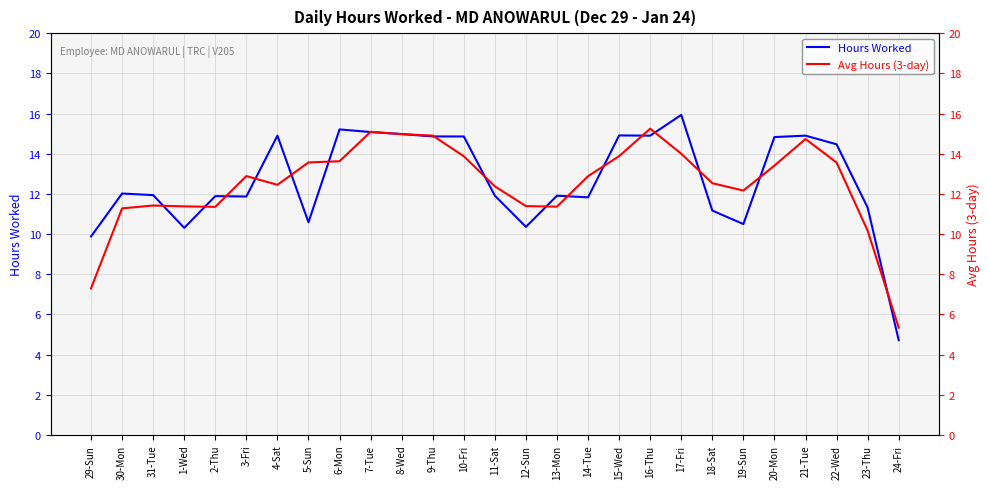

What is the difference between the second highest and minimum values in the Avg Hours (3-day) series?

9.7